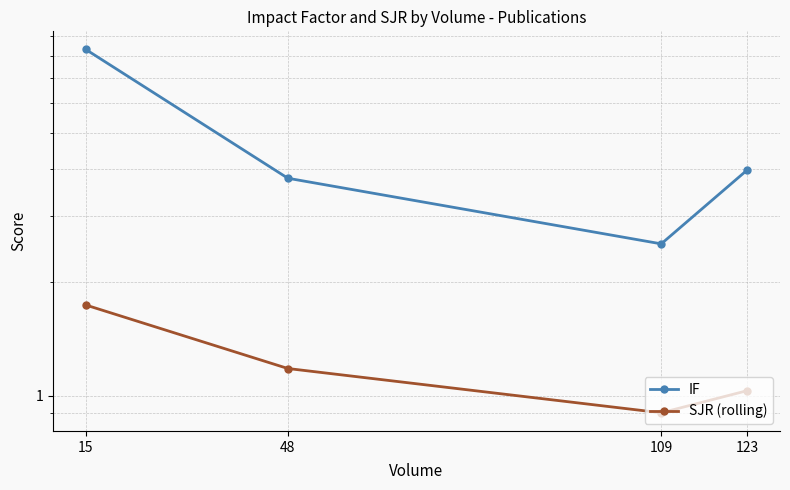

Reading right to left, transcribe all the data shown in this chart.

IF: 123=4.0	109=2.5	48=3.8	15=8.3
SJR (rolling): 123=1.0	109=0.9	48=1.2	15=1.7